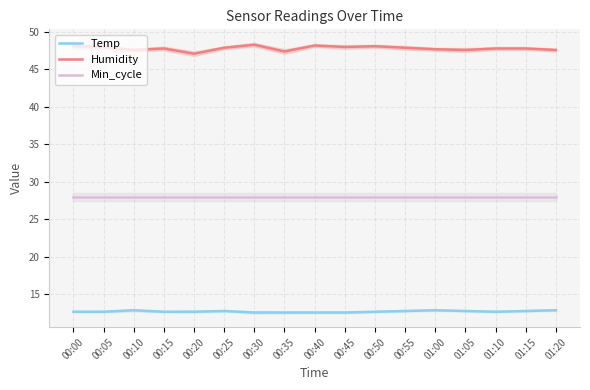

The value of Humidity at 00:15 is 47.8. True or false?

True